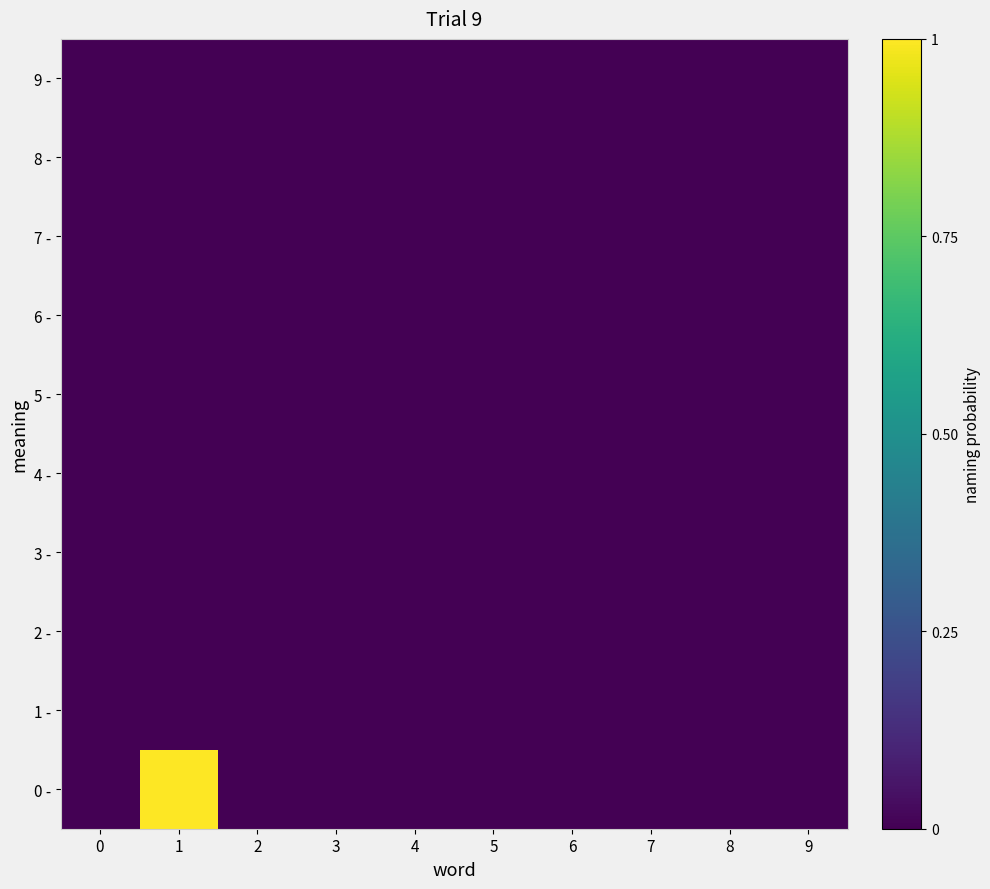

Reading left to right, list all the values displayed in this chart.

0 -: 0=0.0	1=1.0	2=0.0	3=0.0	4=0.0	5=0.0	6=0.0	7=0.0	8=0.0	9=0.0
1 -: 0=0.0	1=0.0	2=0.0	3=0.0	4=0.0	5=0.0	6=0.0	7=0.0	8=0.0	9=0.0
2 -: 0=0.0	1=0.0	2=0.0	3=0.0	4=0.0	5=0.0	6=0.0	7=0.0	8=0.0	9=0.0
3 -: 0=0.0	1=0.0	2=0.0	3=0.0	4=0.0	5=0.0	6=0.0	7=0.0	8=0.0	9=0.0
4 -: 0=0.0	1=0.0	2=0.0	3=0.0	4=0.0	5=0.0	6=0.0	7=0.0	8=0.0	9=0.0
5 -: 0=0.0	1=0.0	2=0.0	3=0.0	4=0.0	5=0.0	6=0.0	7=0.0	8=0.0	9=0.0
6 -: 0=0.0	1=0.0	2=0.0	3=0.0	4=0.0	5=0.0	6=0.0	7=0.0	8=0.0	9=0.0
7 -: 0=0.0	1=0.0	2=0.0	3=0.0	4=0.0	5=0.0	6=0.0	7=0.0	8=0.0	9=0.0
8 -: 0=0.0	1=0.0	2=0.0	3=0.0	4=0.0	5=0.0	6=0.0	7=0.0	8=0.0	9=0.0
9 -: 0=0.0	1=0.0	2=0.0	3=0.0	4=0.0	5=0.0	6=0.0	7=0.0	8=0.0	9=0.0